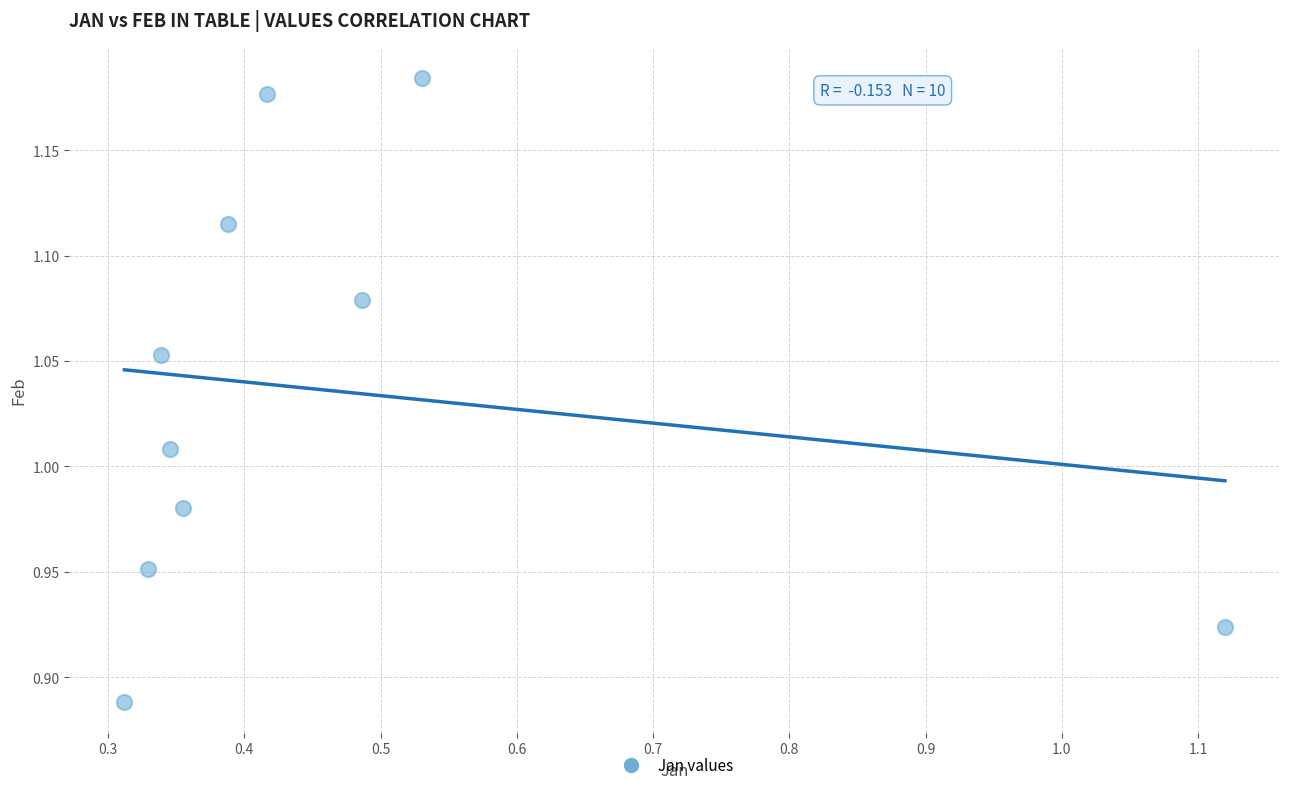

What is the average X value?

0.5